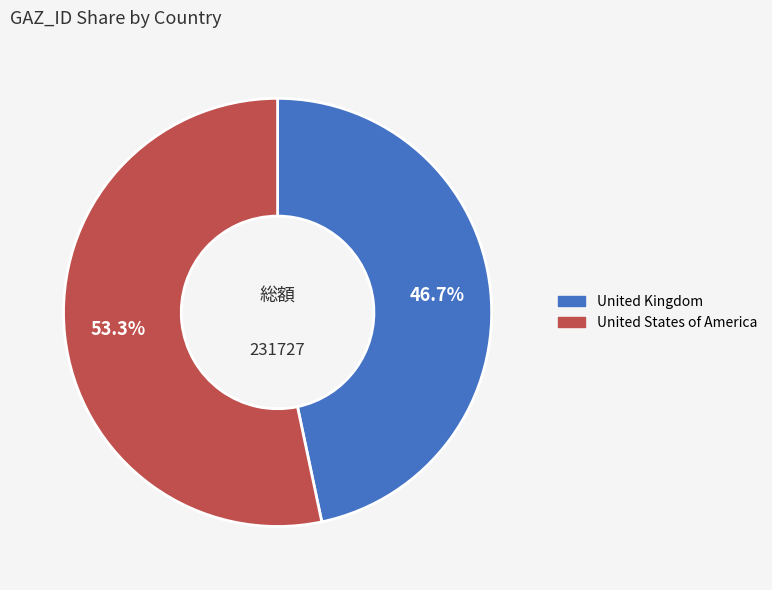

Count the number of slices in the pie.

2